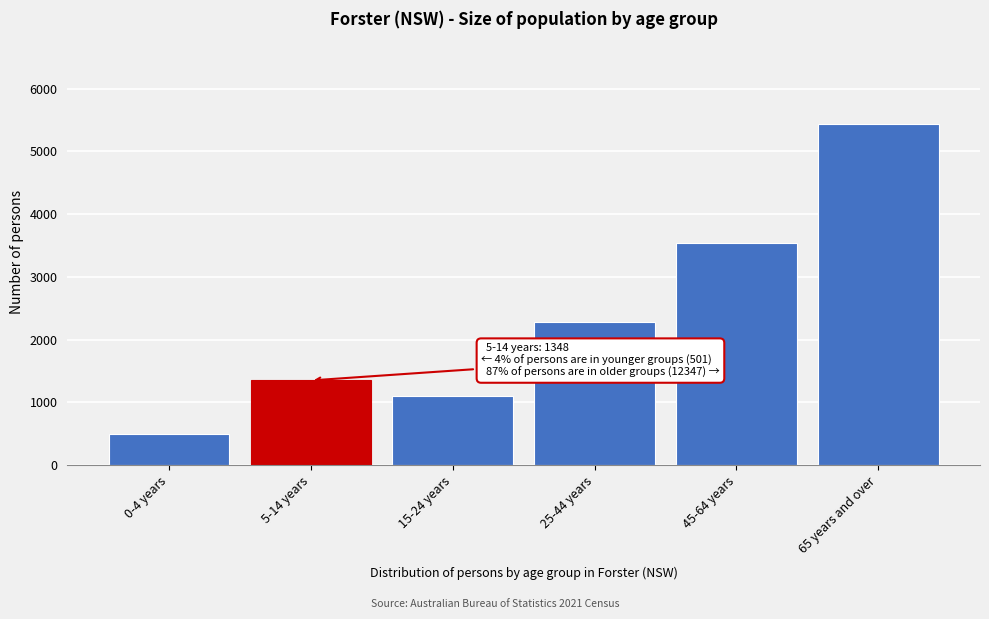

Reading left to right, transcribe all the data shown in this chart.

501	1348	1093	2276	3535	5443